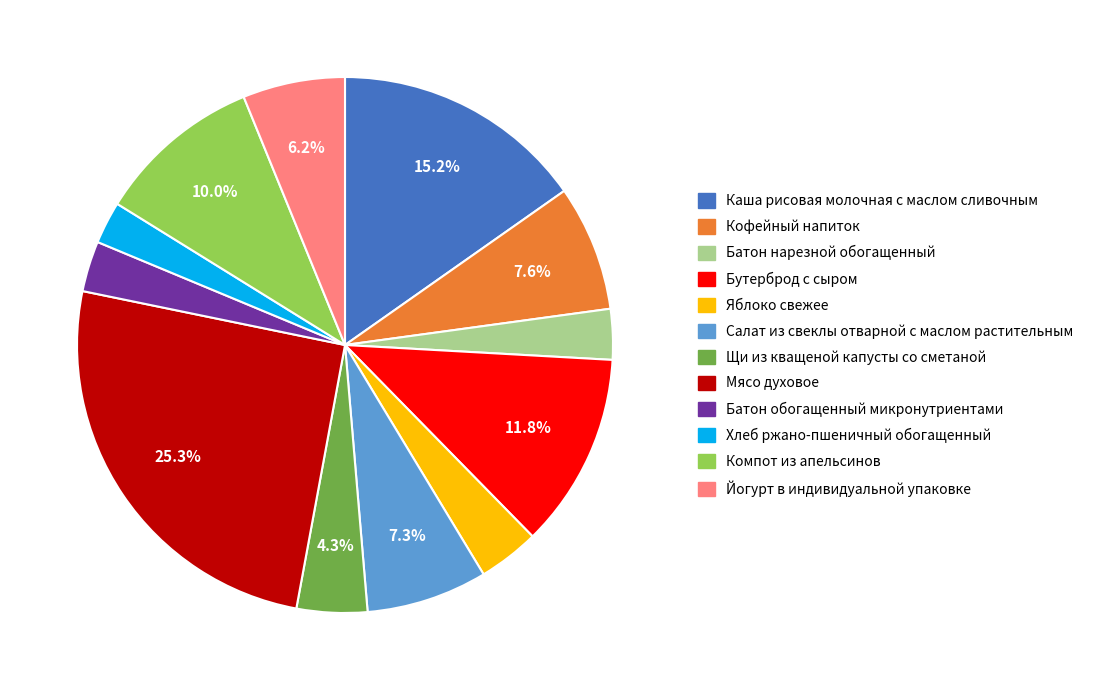

Approximately how many times larger is the value at Батон обогащенный микронутриентами compared to Бутерброд с сыром?

0.3